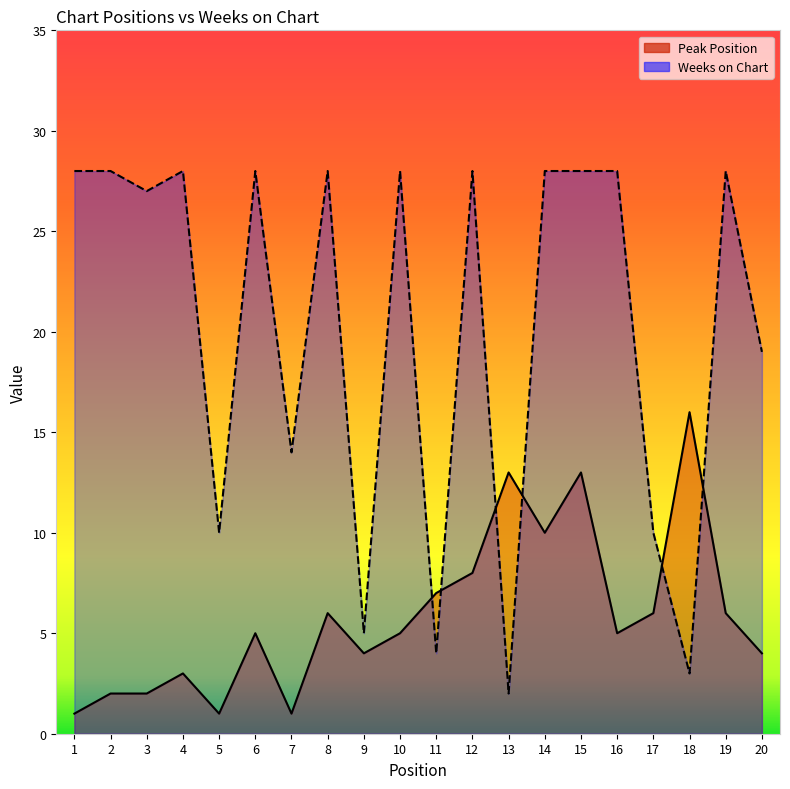

Which series has the largest total across all categories?

Weeks on Chart